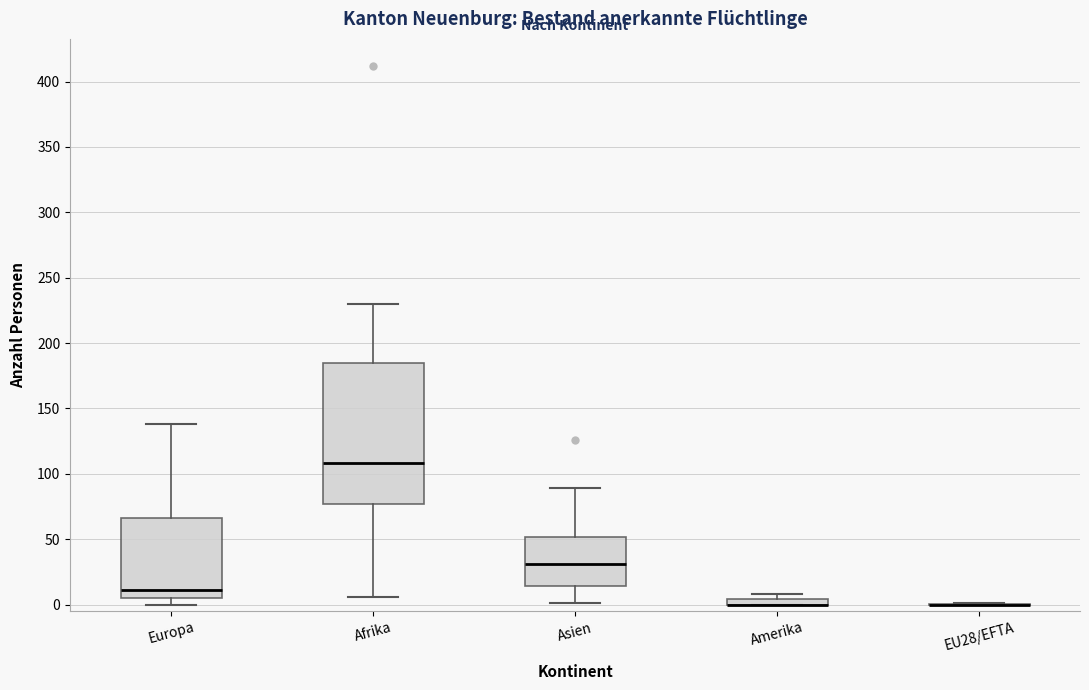

Which box is the tallest, from its lower edge to its upper edge?

Afrika